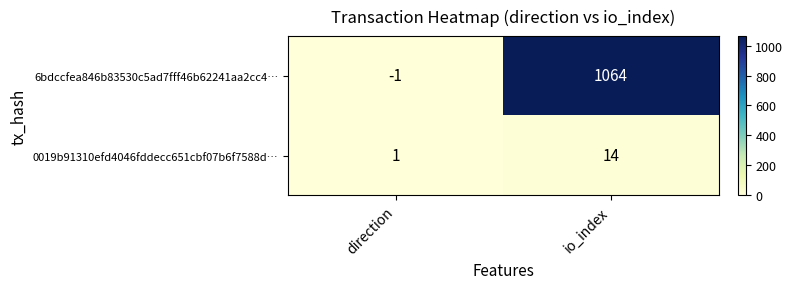

Which series has the largest total across all categories?

6bdccfea846b83530c5ad7fff46b62241aa2cc4…